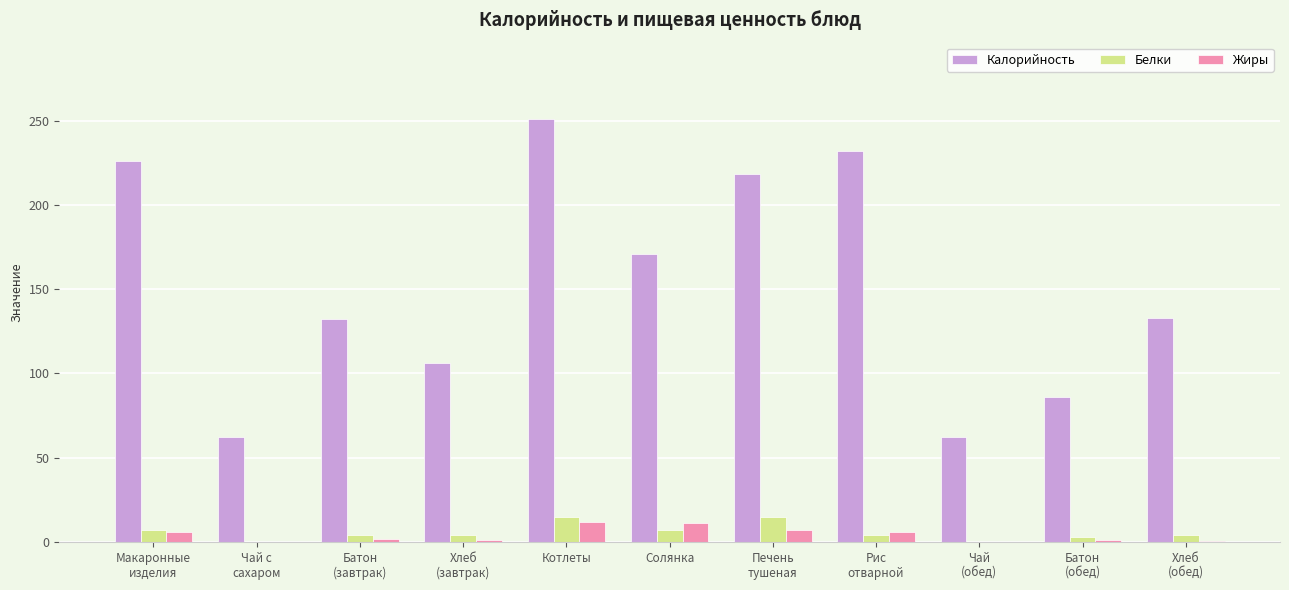

Is it true that Жиры equals 11.0 at Солянка?

True